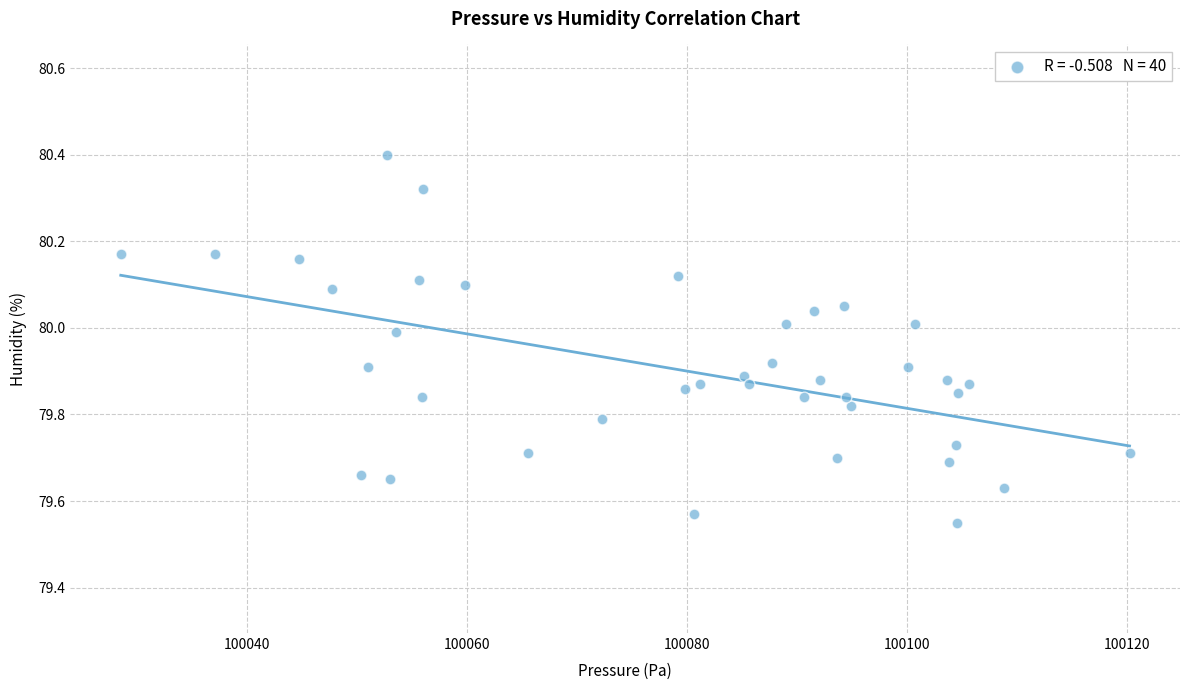

What is the range of X values (max minus min)?

91.7